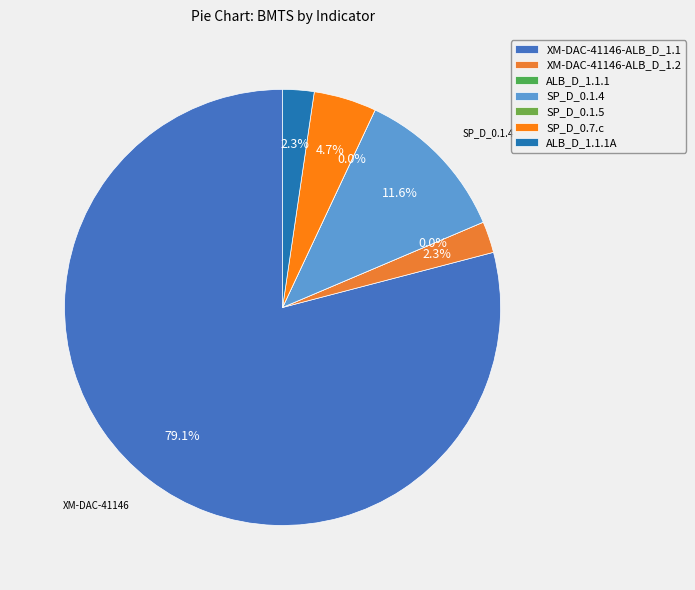

What is the total percentage of SP_D_0.1.5 and XM-DAC-41146-ALB_D_1.1?

79.1%